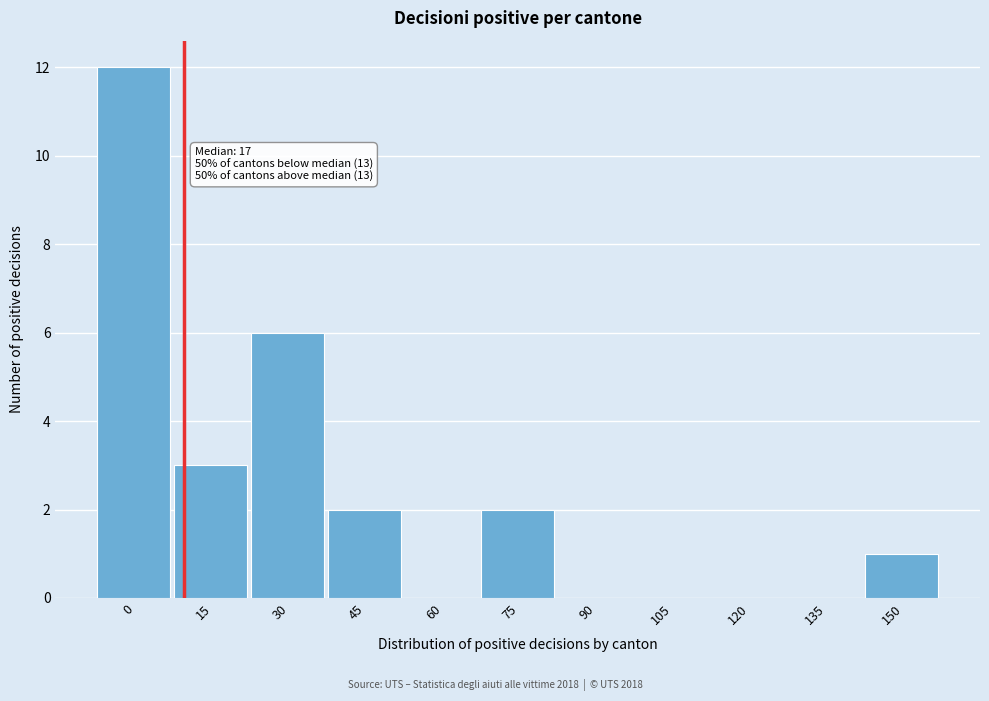

Reading right to left, list all the values displayed in this chart.

150=1	135=0	120=0	105=0	90=0	75=2	60=0	45=2	30=6	15=3	0=12